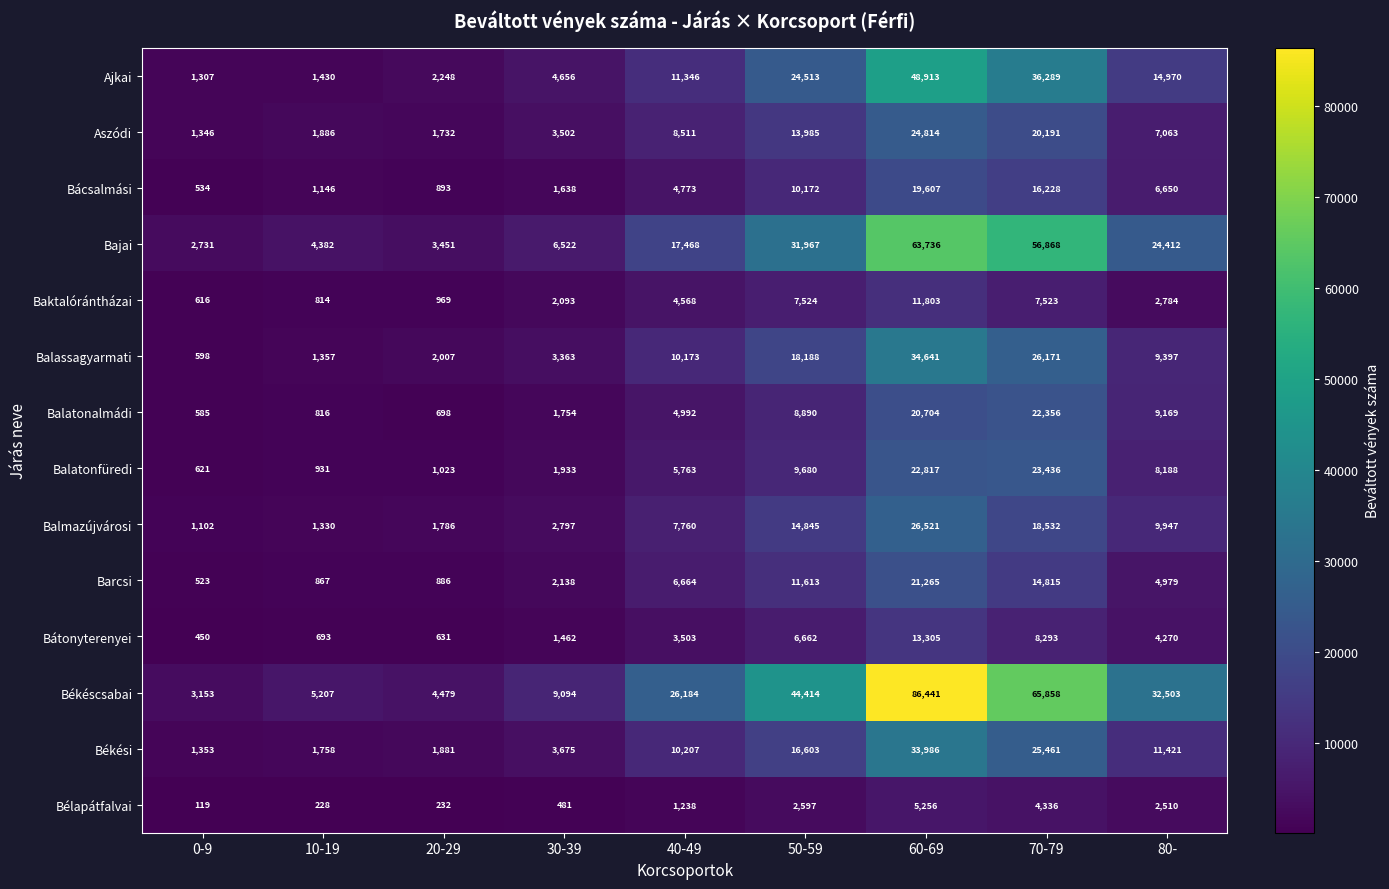

Which series has the largest range (max minus min)?

Békéscsabai